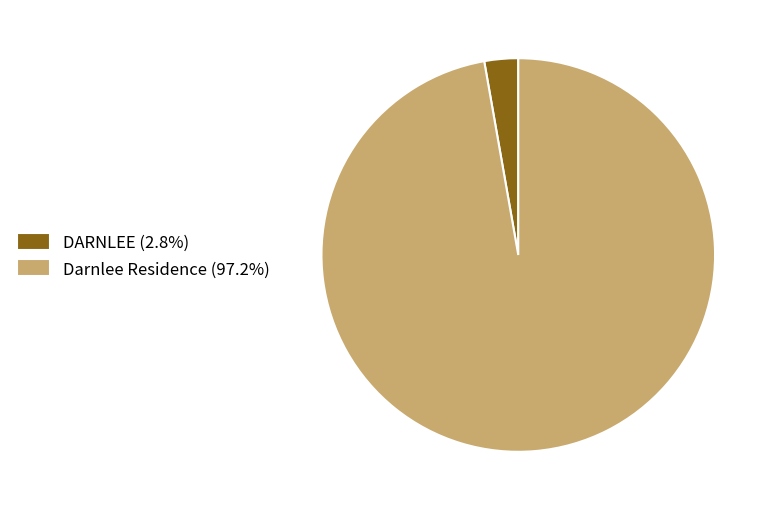

Is there any slice that represents more than half of the pie?

Yes